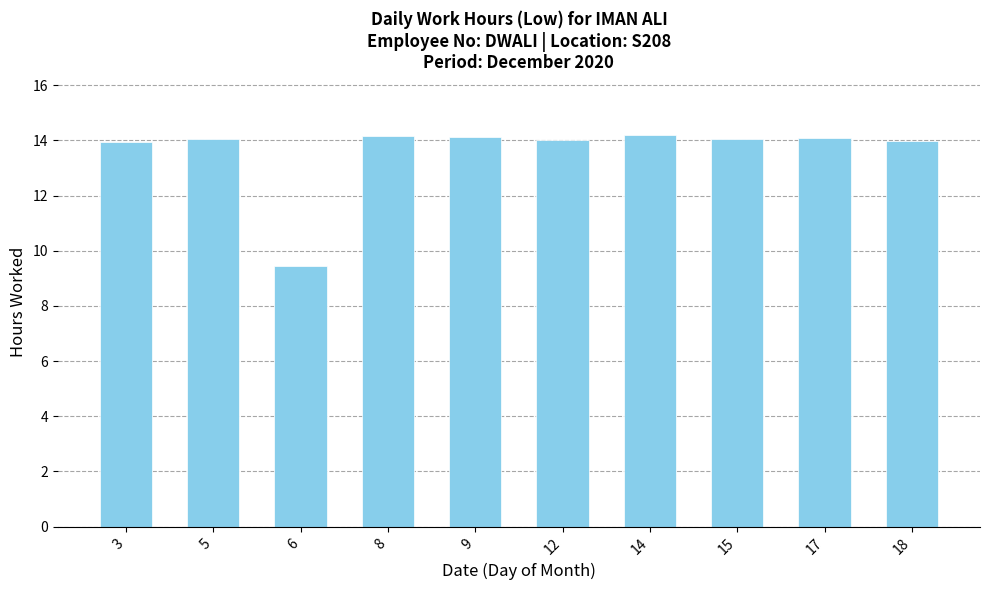

Count the number of categories in the chart.

10